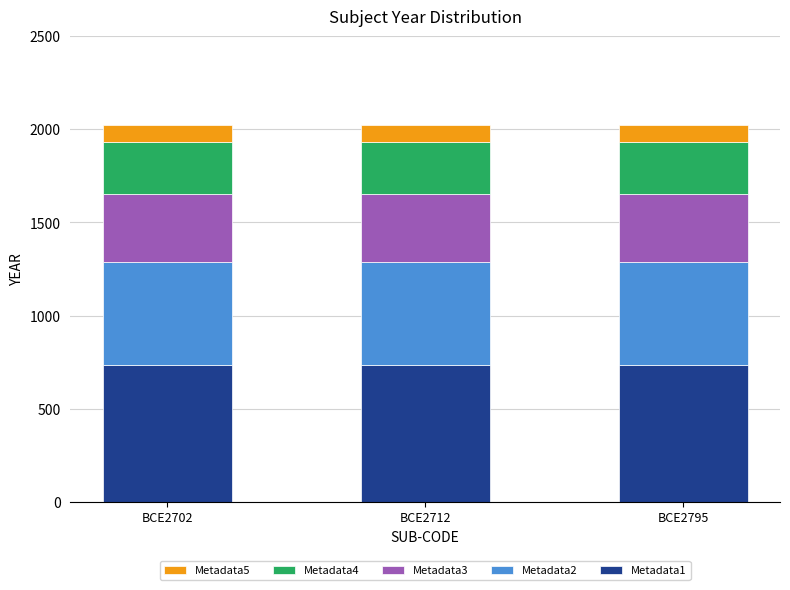

What is the minimum value for Metadata1?

735.3